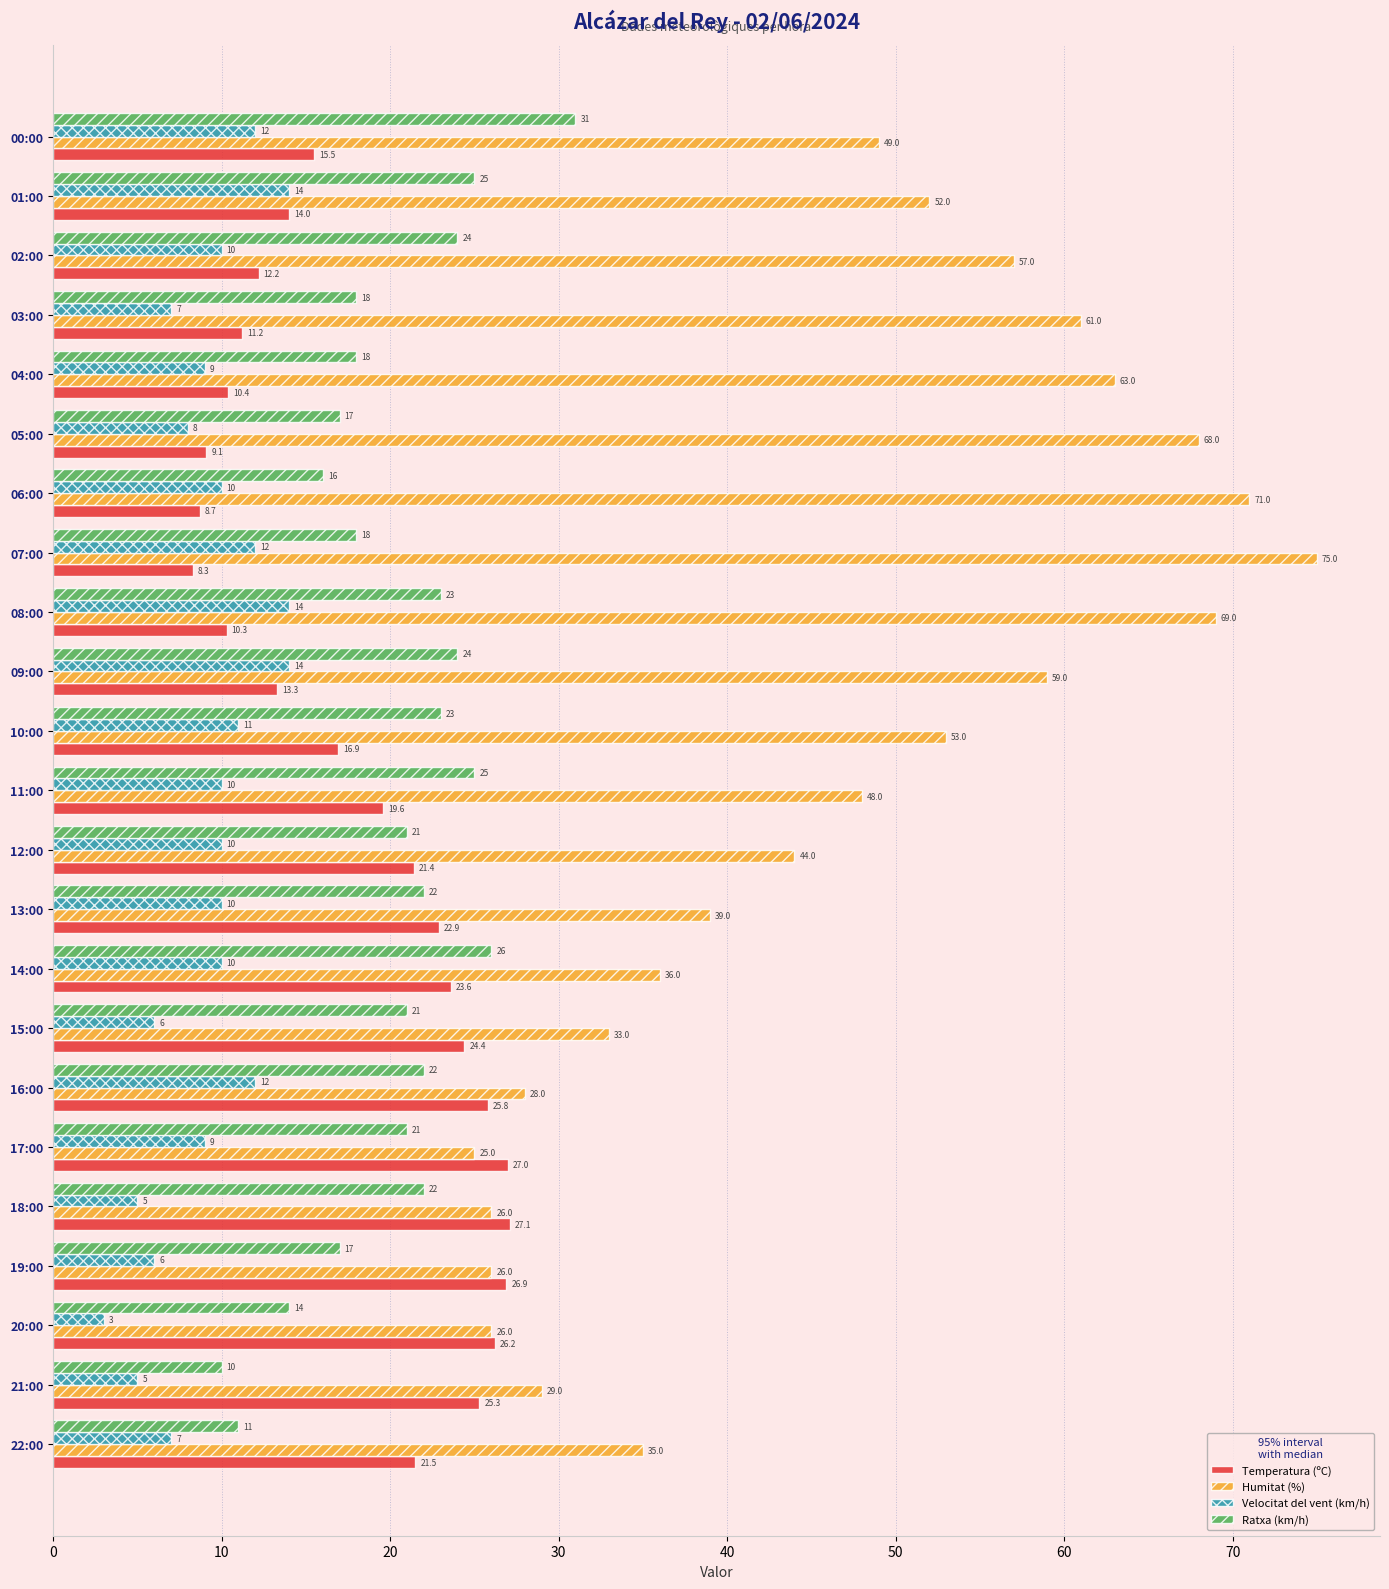

Which label corresponds to the largest value in the chart?

07:00